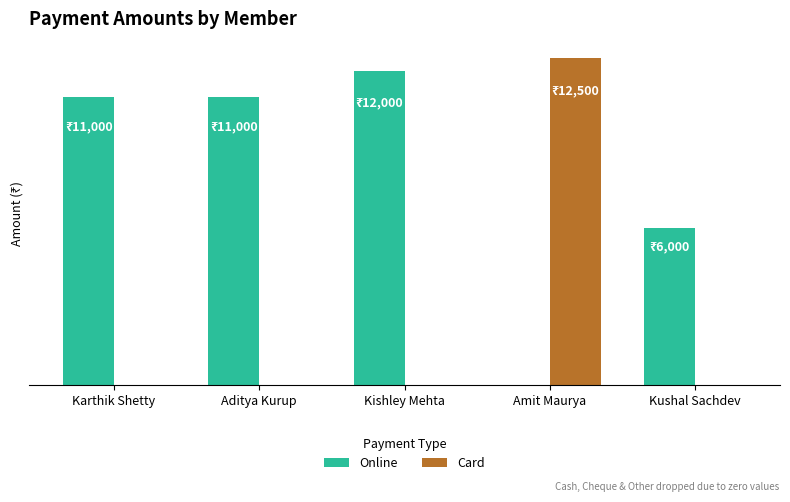

Between Karthik Shetty and Kushal Sachdev, which series saw the biggest shift?

Online